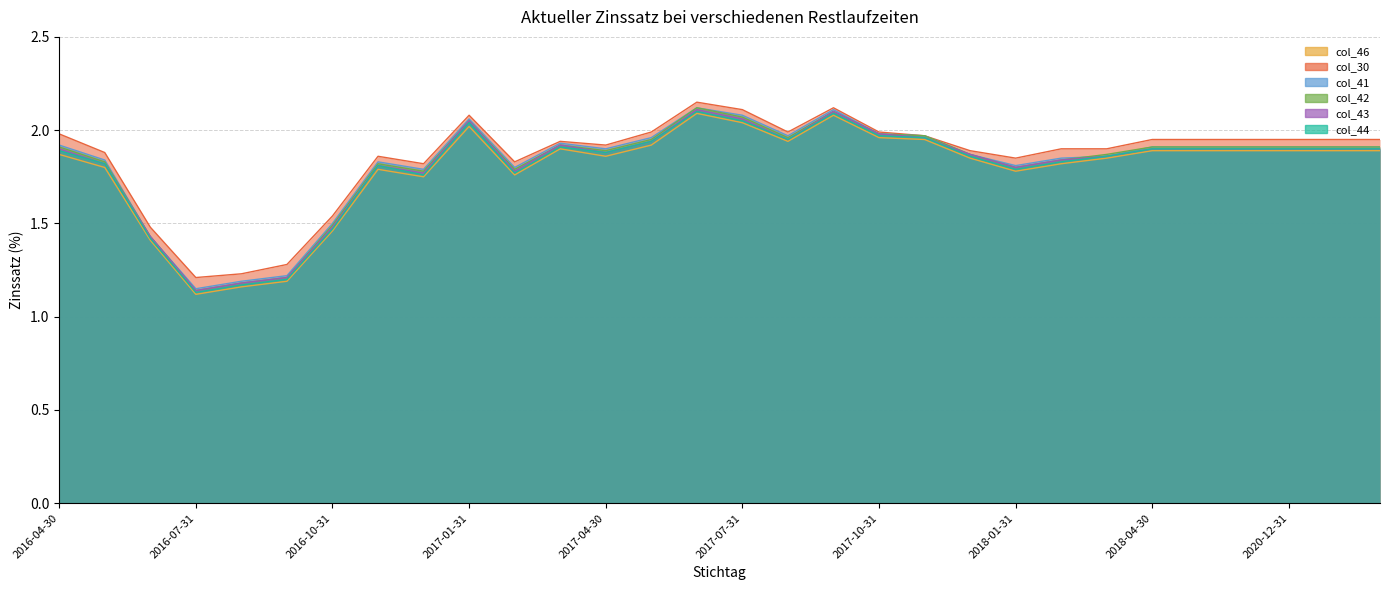

Rank the series by their maximum value, from highest to lowest.

col_30, col_41, col_42, col_43, col_44, col_46